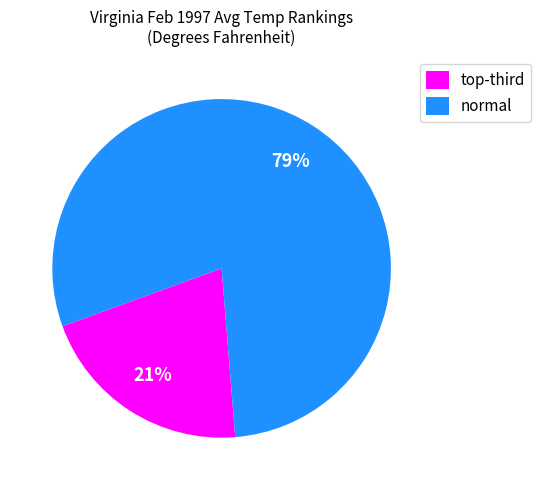

To the nearest percent, what is the average slice percentage?

50%